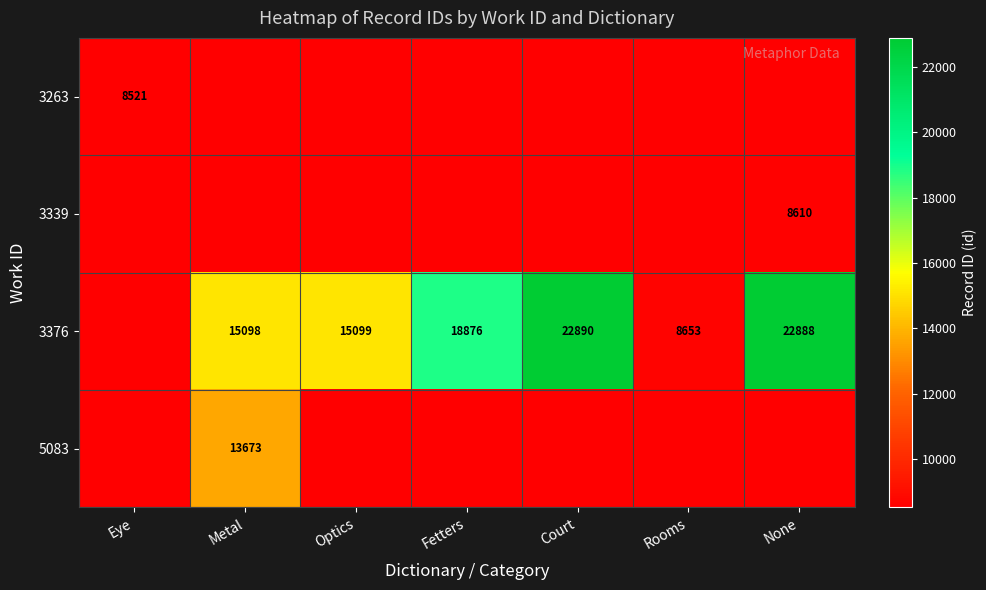

What is the greatest value displayed?

22890.0